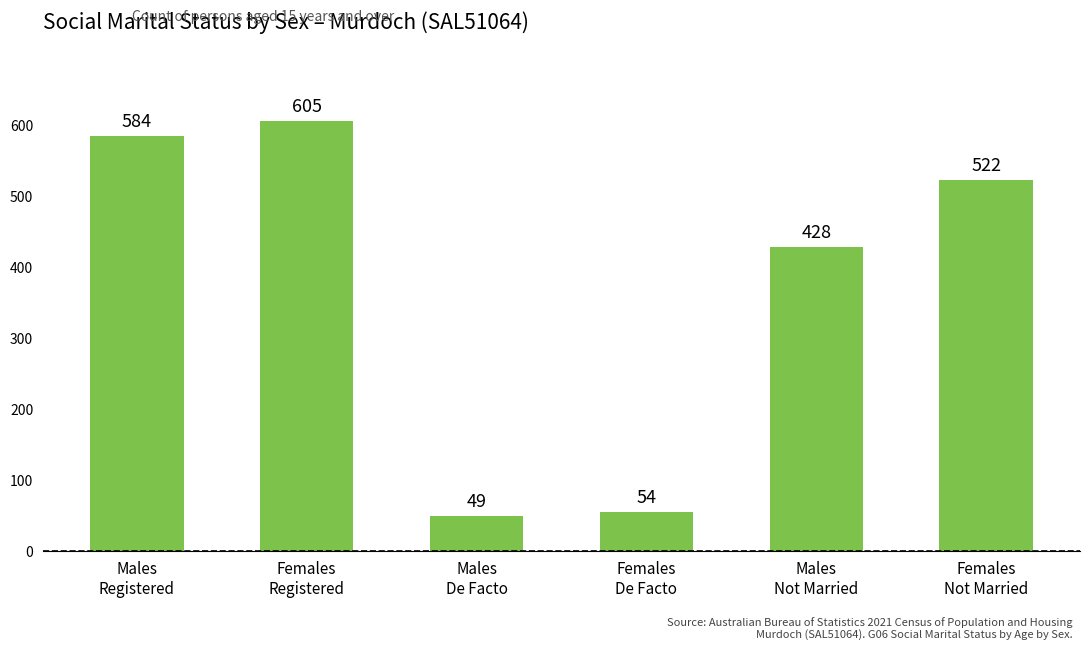

Rank the categories by value from lowest to highest.

Males
De Facto, Females
De Facto, Males
Not Married, Females
Not Married, Males
Registered, Females
Registered